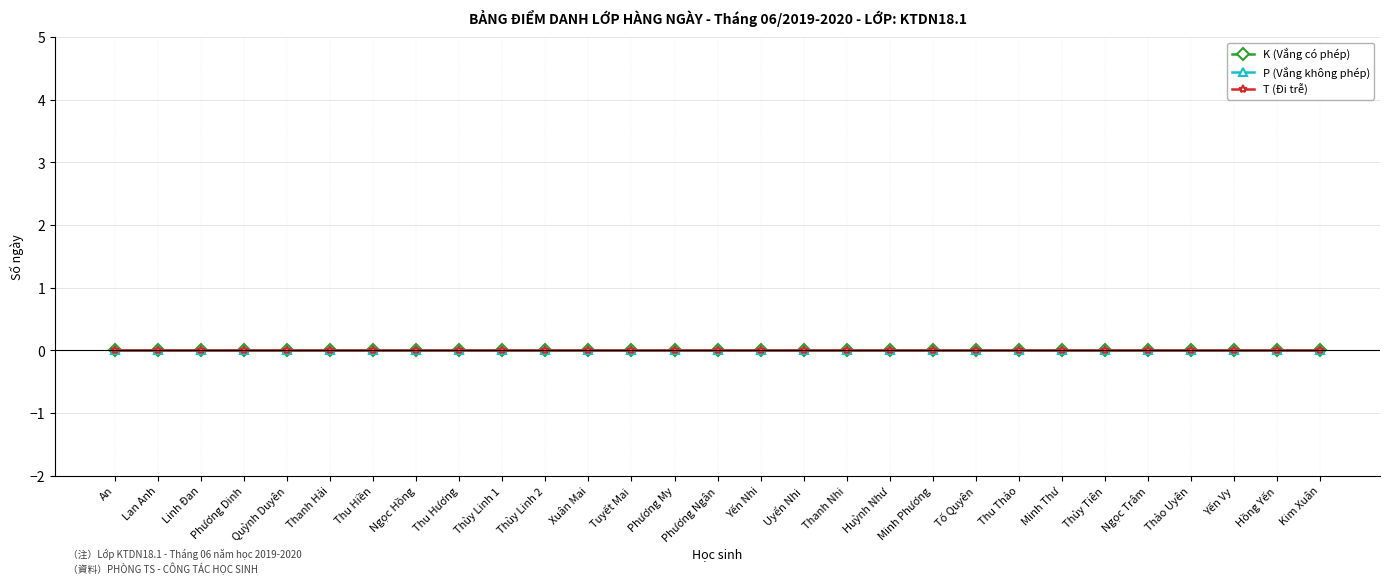

Is this an area chart (filled region under the line)?

No